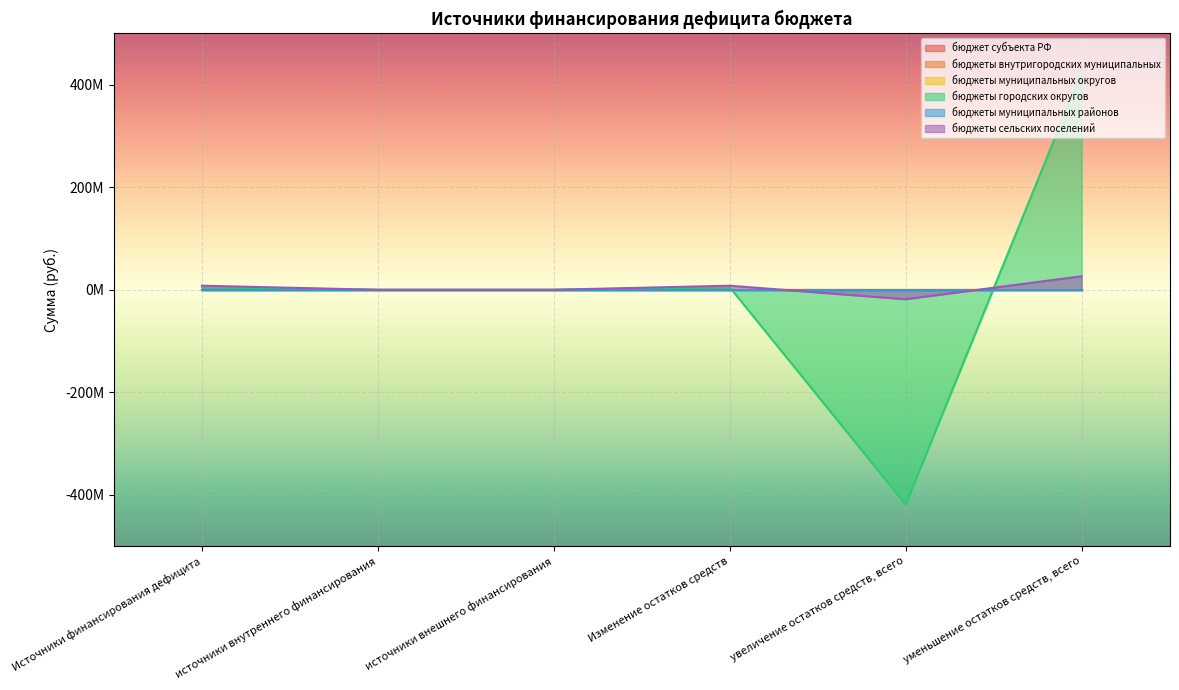

Is the value of бюджет субъекта РФ at источники внутреннего финансирования greater than the value of бюджеты муниципальных округов at Источники финансирования дефицита?

No